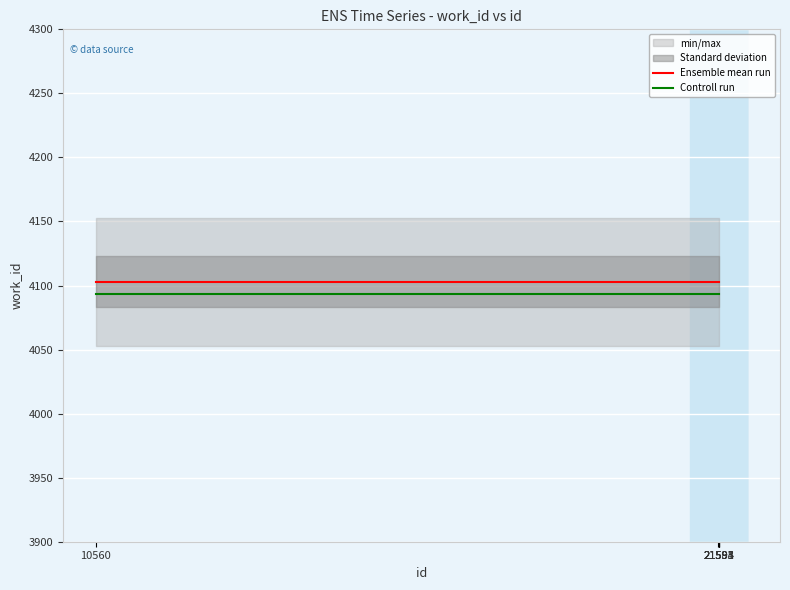

True or false: Controll run and Ensemble mean run cross at least once.

False